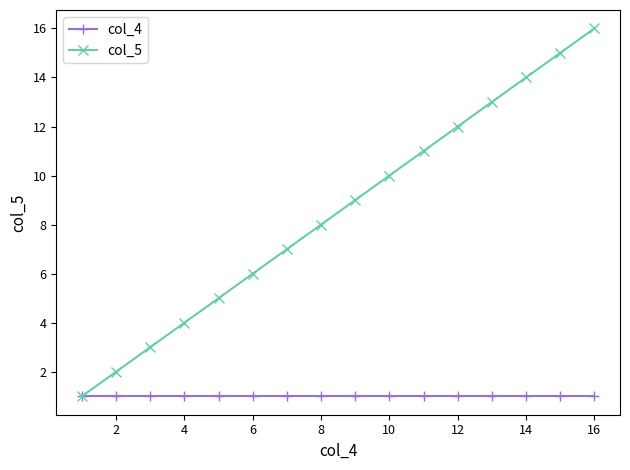

Which series has the largest total across all categories?

col_5